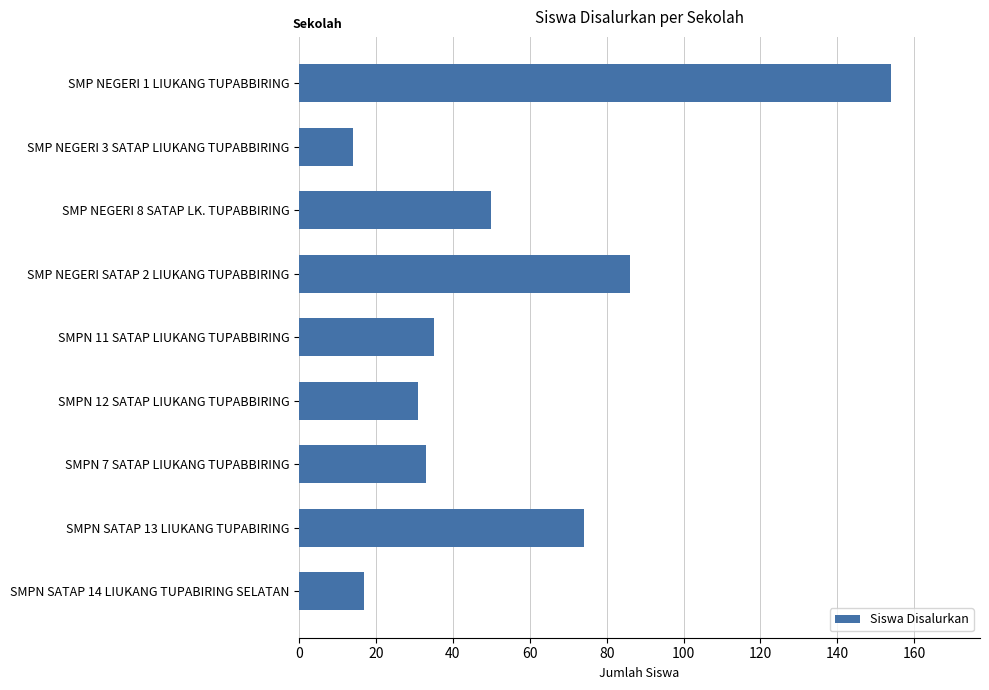

Reading bottom to top, extract all data points from this chart.

SMPN SATAP 14 LIUKANG TUPABIRING SELATAN=17	SMPN SATAP 13 LIUKANG TUPABIRING=74	SMPN 7 SATAP LIUKANG TUPABBIRING=33	SMPN 12 SATAP LIUKANG TUPABBIRING=31	SMPN 11 SATAP LIUKANG TUPABBIRING=35	SMP NEGERI SATAP 2 LIUKANG TUPABBIRING=86	SMP NEGERI 8 SATAP LK. TUPABBIRING=50	SMP NEGERI 3 SATAP LIUKANG TUPABBIRING=14	SMP NEGERI 1 LIUKANG TUPABBIRING=154